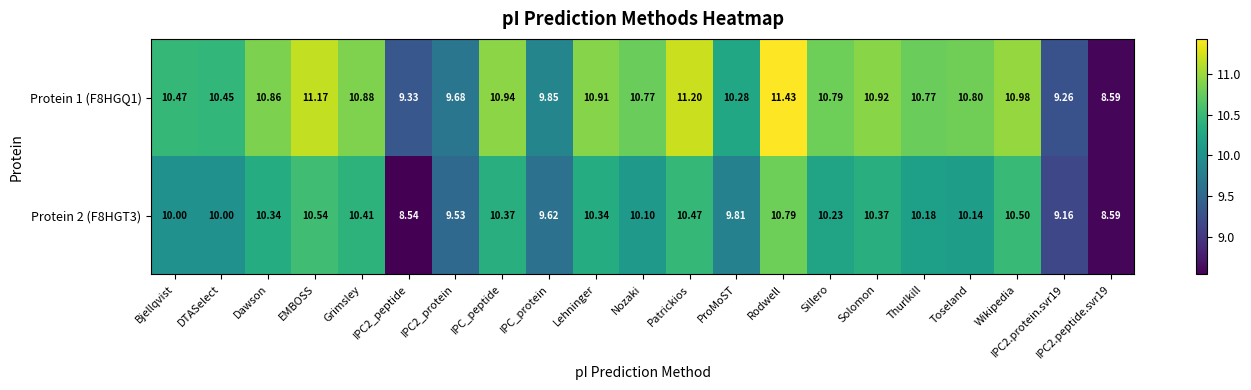

Which series changed the most between IPC_protein and Rodwell?

Protein 1 (F8HGQ1)